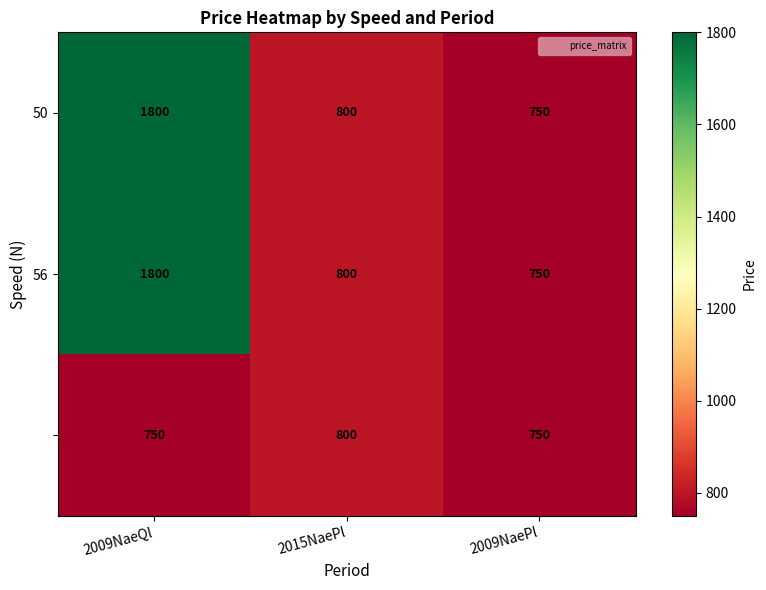

What is the total value across all series at 2009NaeQl?

4350